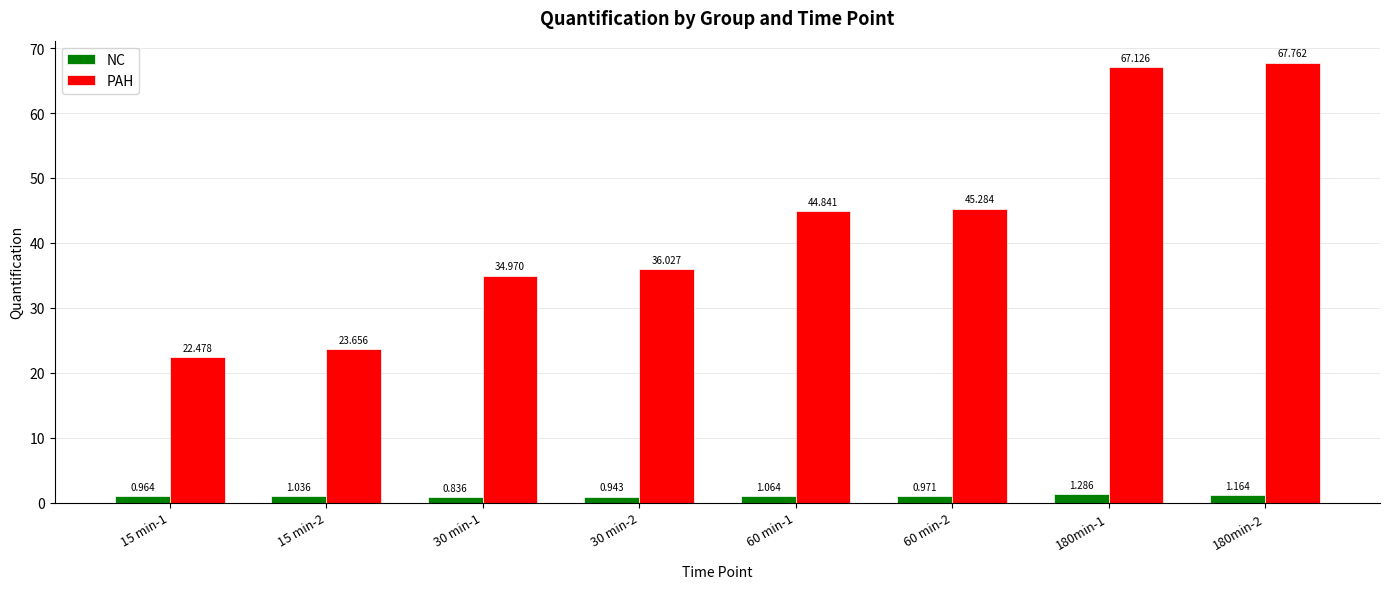

Which series has the widest spread of values?

PAH